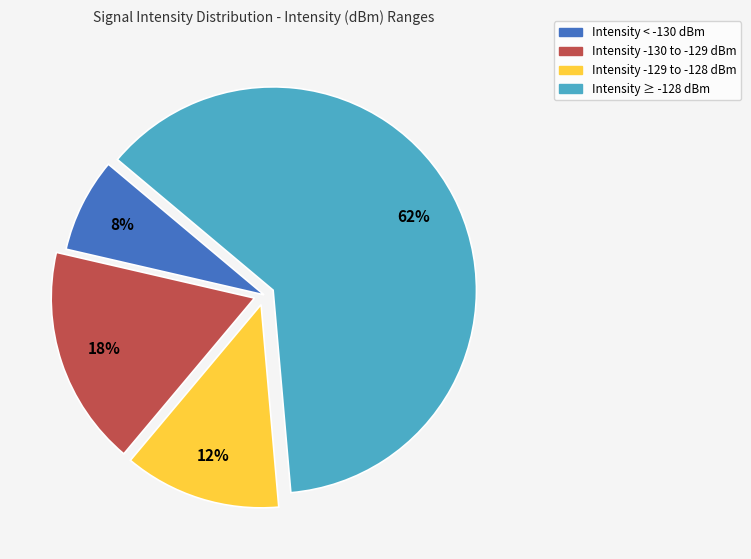

Is there any slice that represents more than half of the pie?

Yes